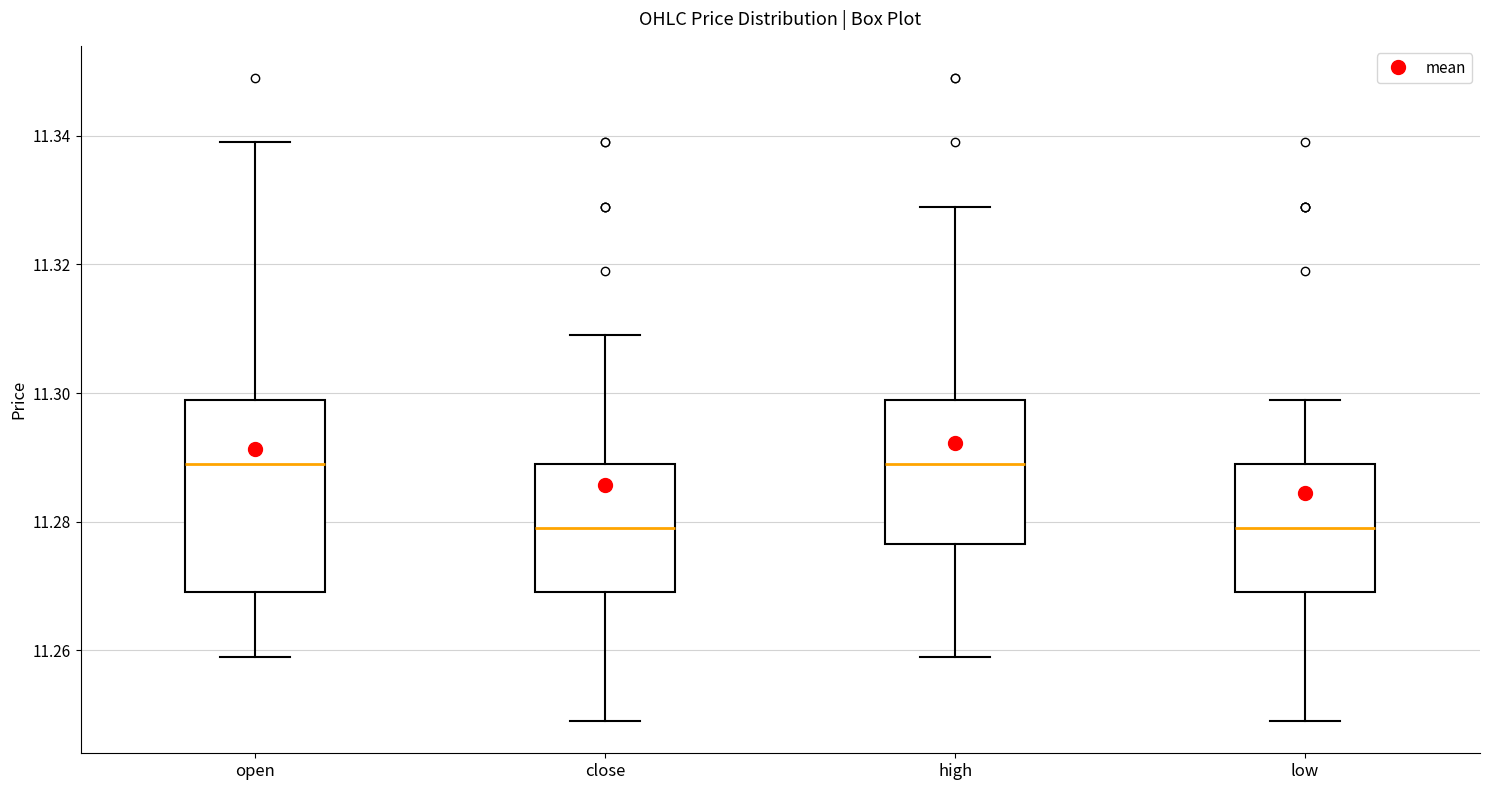

Reading left to right, read every box against the y-axis: the position of its median line, the range the box covers, and the ends of its whiskers. The values are not printed on the chart, so give them approximately, as read against the axis.

open: median 11.290, box 11.270 to 11.300, whiskers 11.260 to 11.340
close: median 11.280, box 11.270 to 11.290, whiskers 11.250 to 11.310
high: median 11.290, box 11.276 to 11.300, whiskers 11.260 to 11.330
low: median 11.280, box 11.270 to 11.290, whiskers 11.250 to 11.300